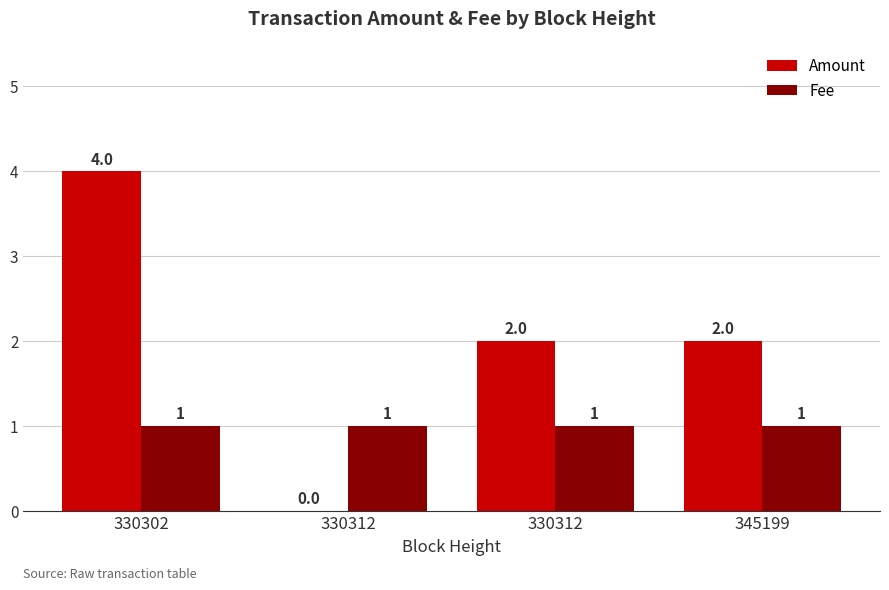

How many categories are shown in the chart?

4